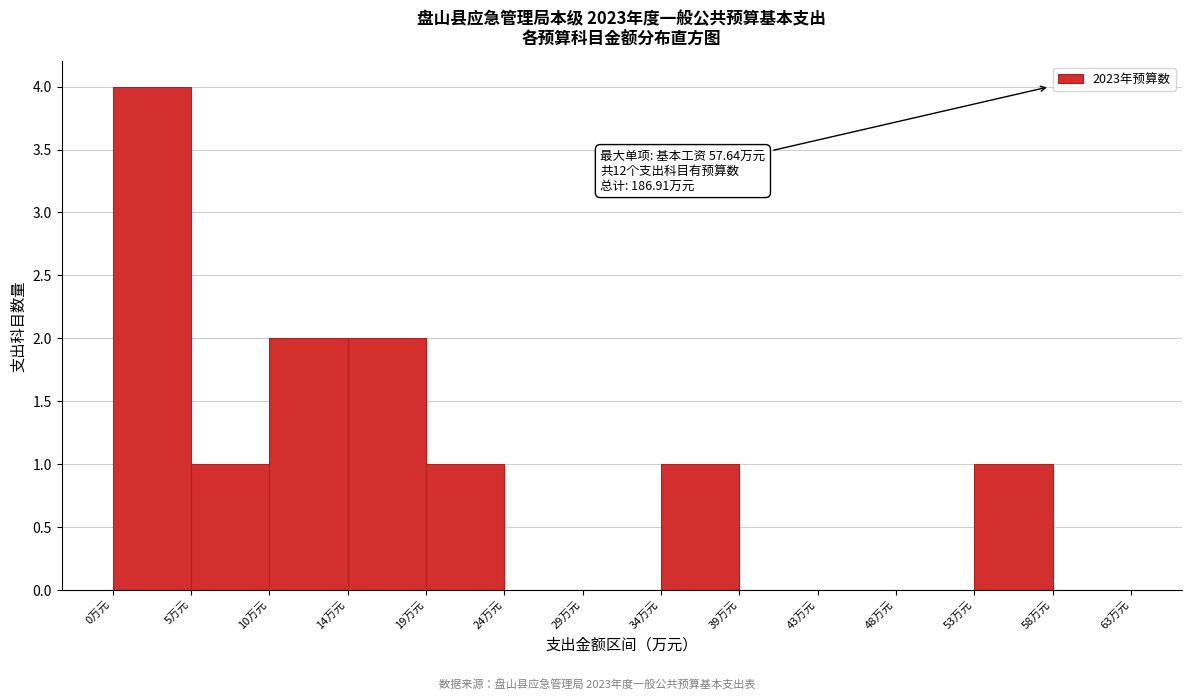

Which range on the x-axis has the tallest bar?

0.0 to 5.0